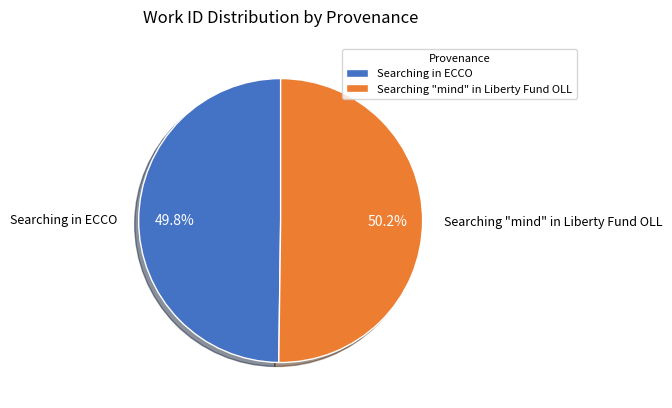

To the nearest percent, what is the average slice percentage?

50%